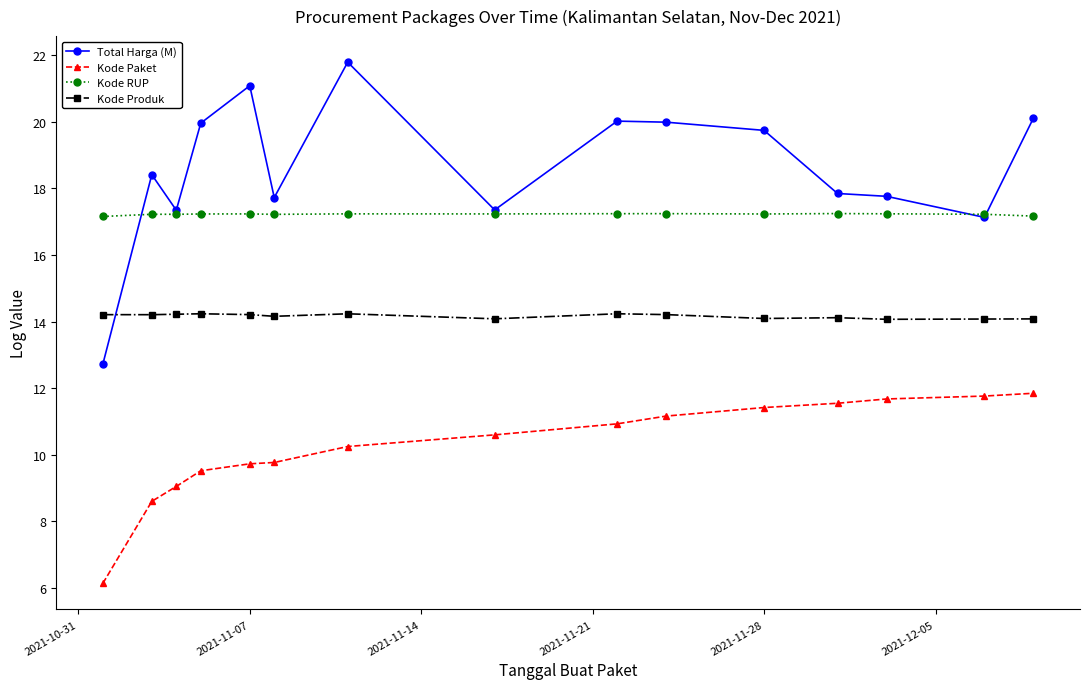

Which series has the largest total across all categories?

Total Harga (M)